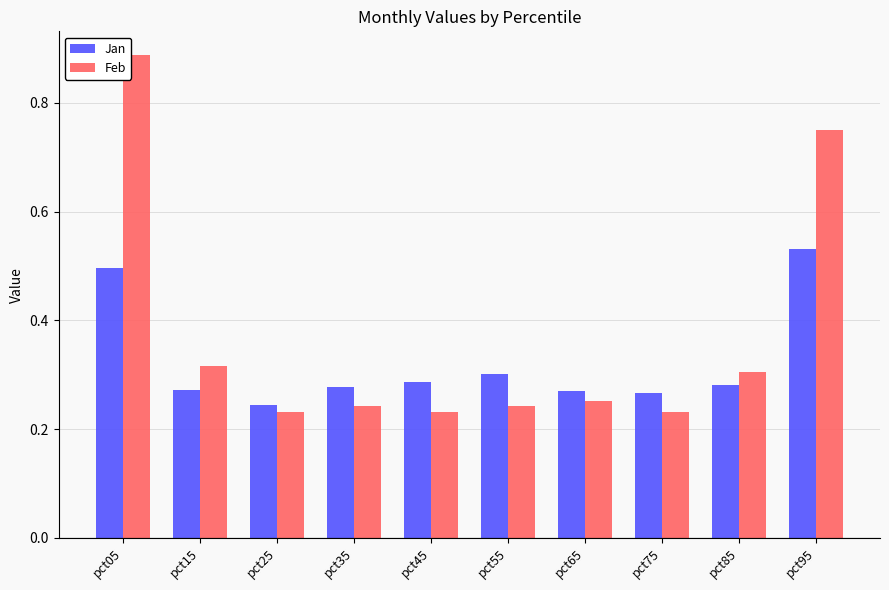

What are all the series names shown in the legend?

Jan, Feb